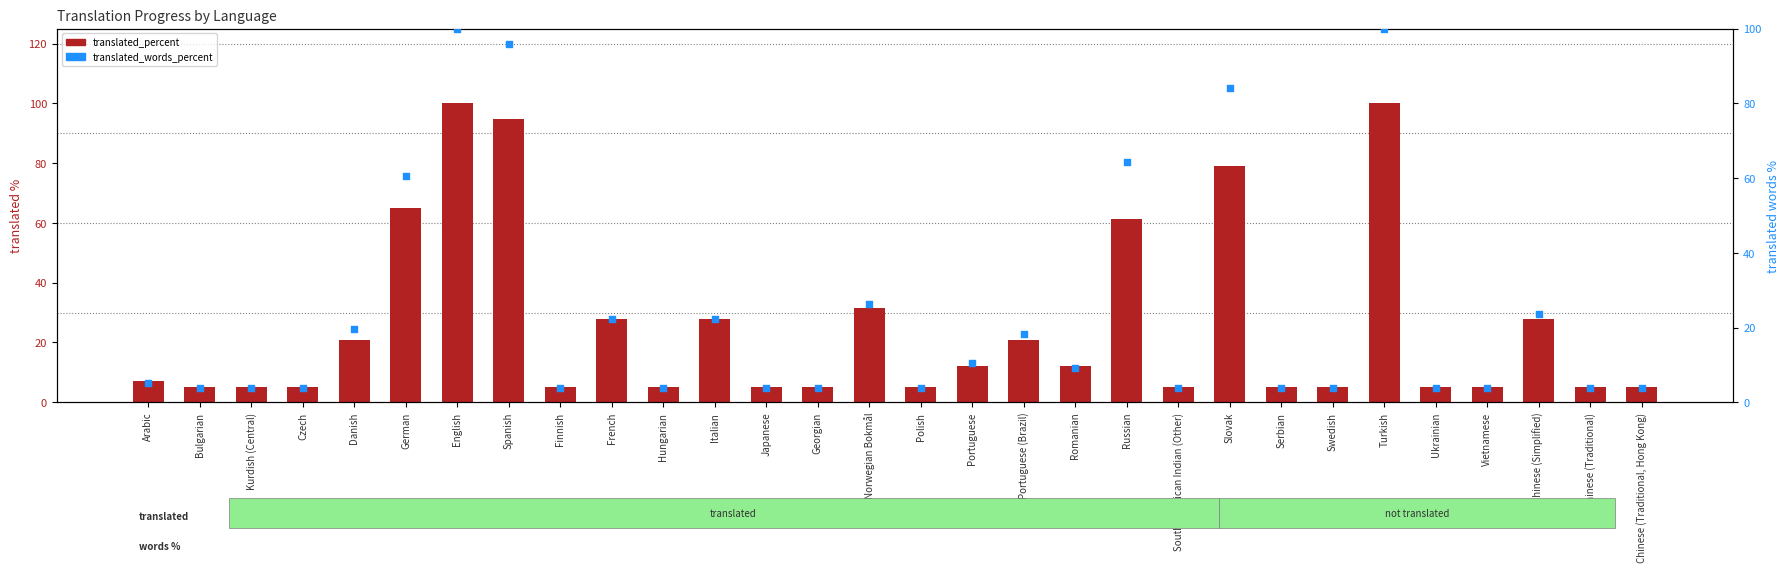

Which series has the largest total across all categories?

translated_percent